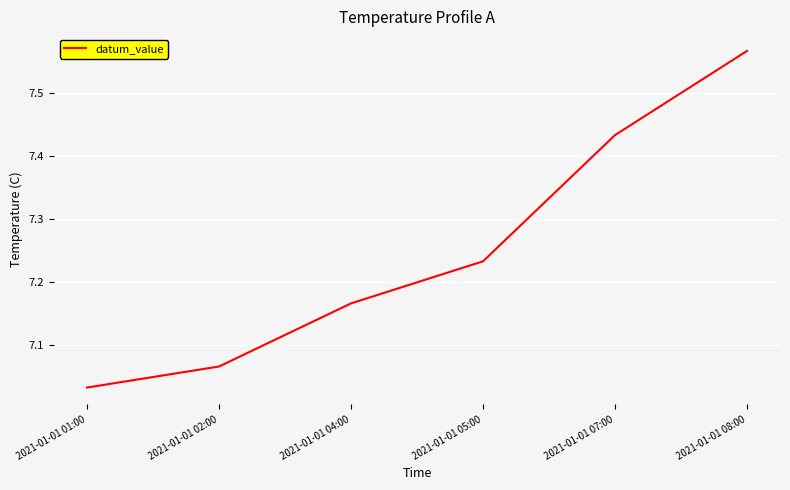

What is the average value?

7.3